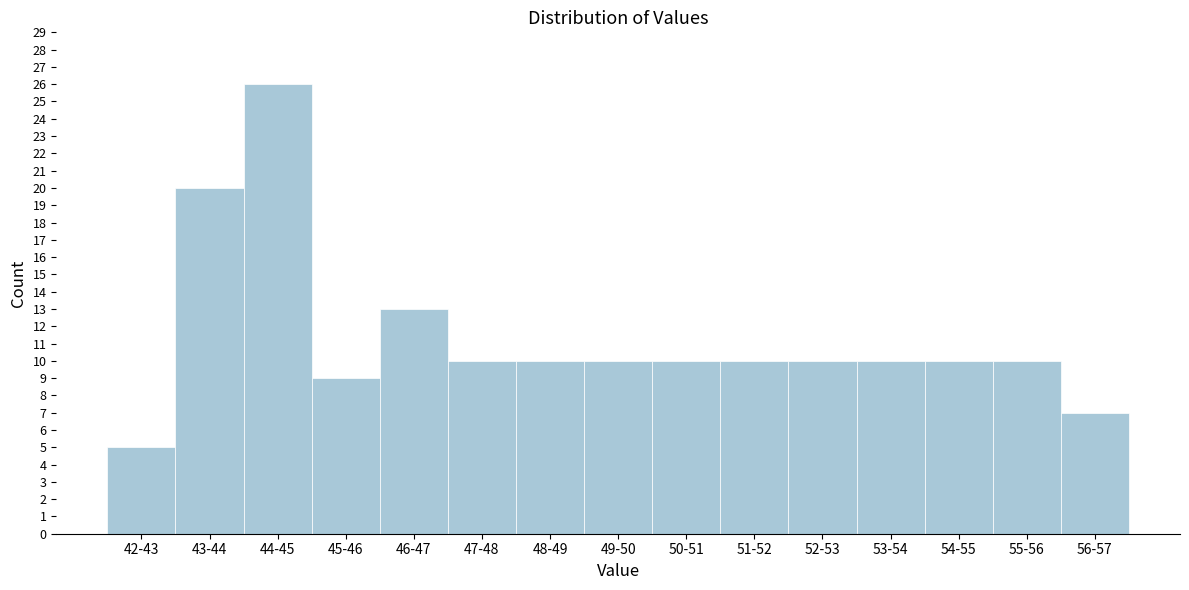

Reading left to right, transcribe all the data shown in this chart.

5	20	26	9	13	10	10	10	10	10	10	10	10	10	7